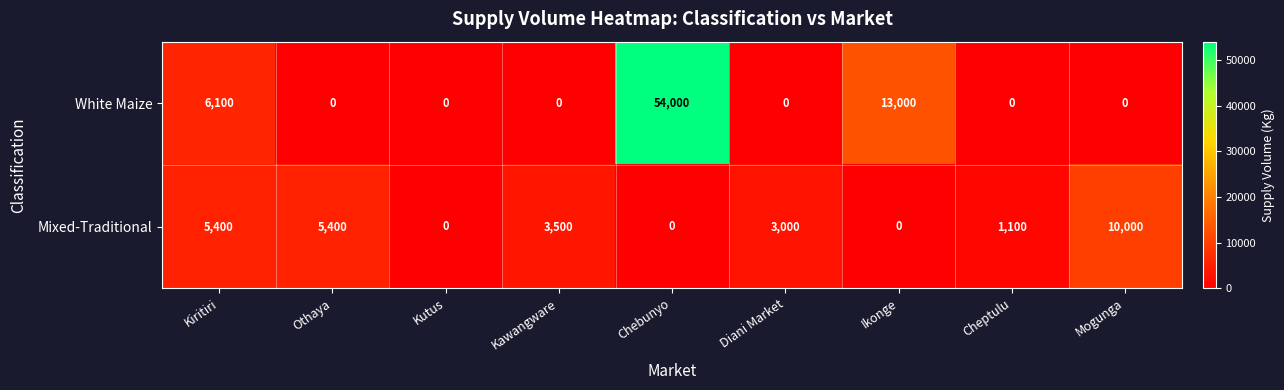

What is the difference between the highest and lowest values at Mogunga?

10000